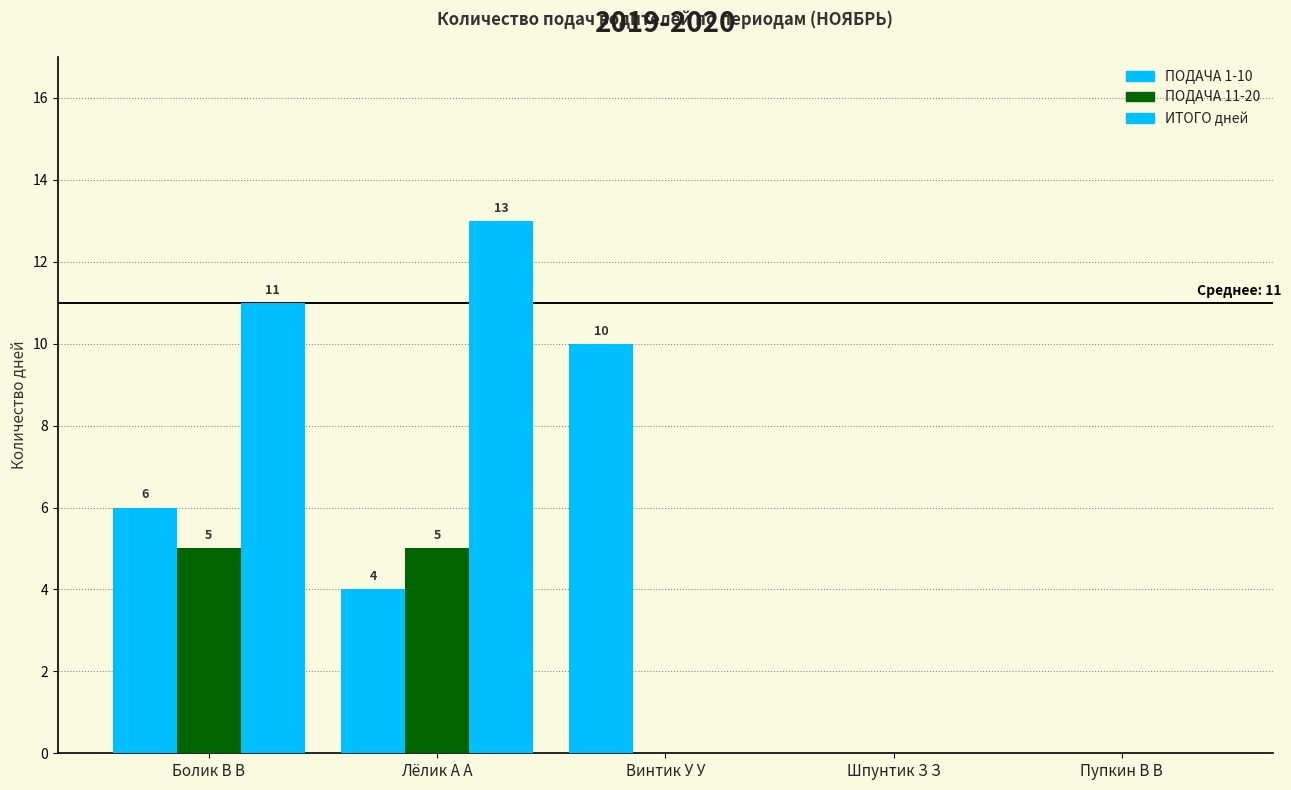

Between Винтик У У and Шпунтик З З, which series saw the biggest shift?

ПОДАЧА 1-10